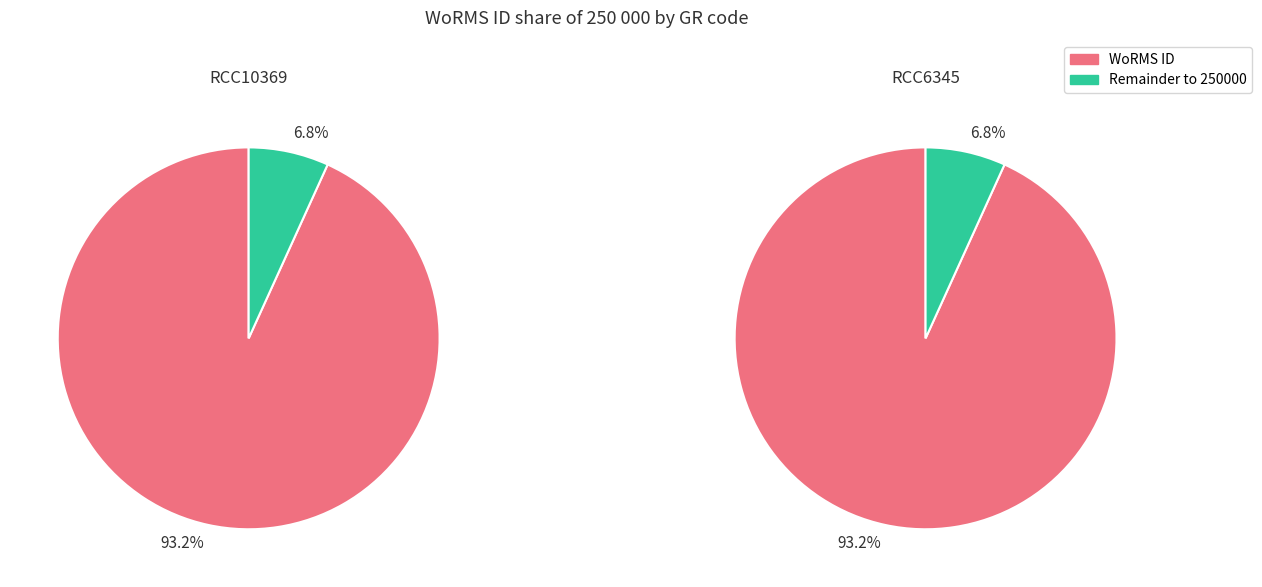

Do RCC6345 and RCC10369 together represent more than half of the pie?

Yes